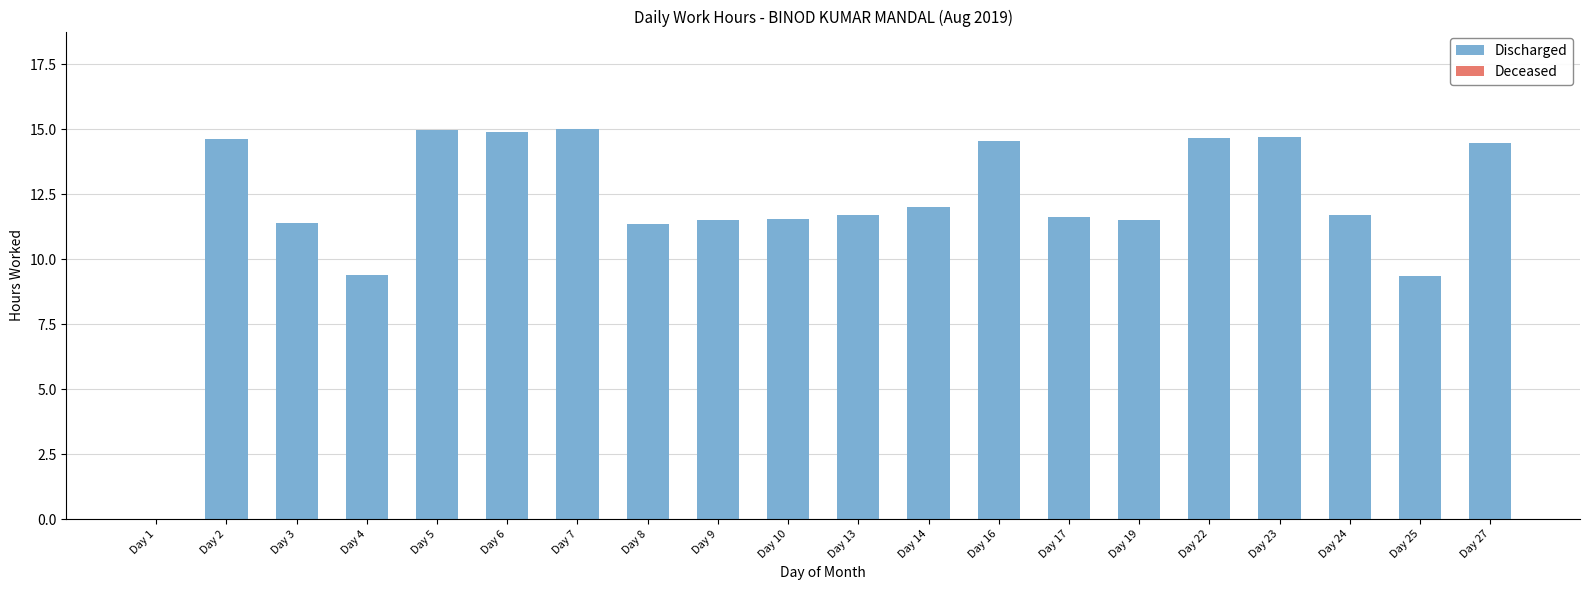

What is the greatest value displayed?

15.0